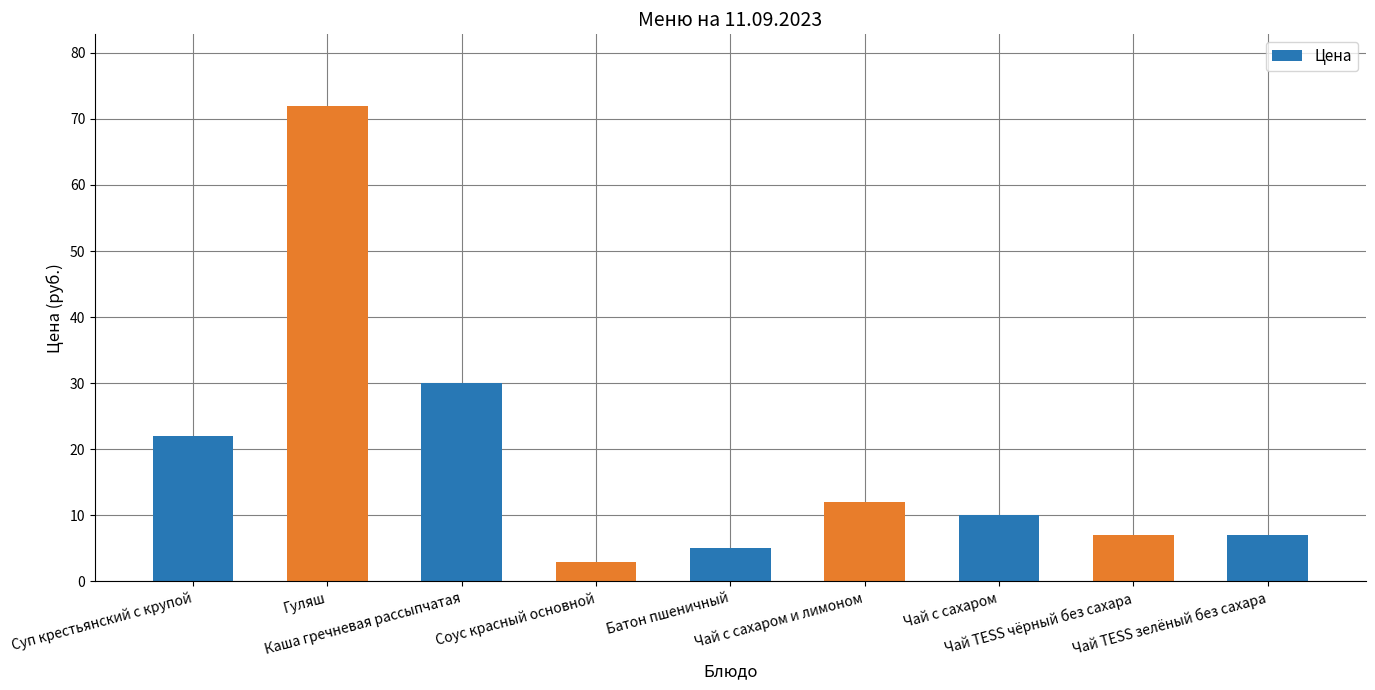

What is the maximum value shown in the chart?

72